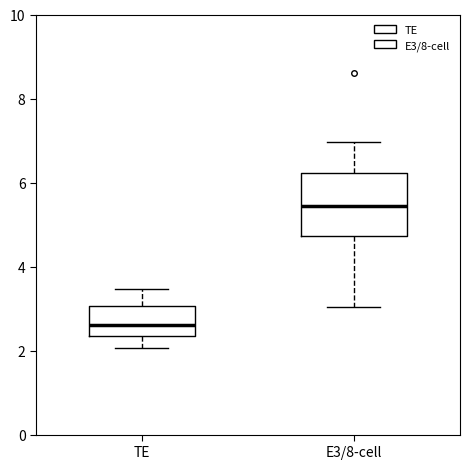

Reading left to right, transcribe this box plot: for each box, give where its median line is, the range the box spans, and where its two whiskers end, as read against the y-axis. The values are not printed on the chart, so give them approximately, as read against the axis.

TE: median 2.6, box 2.4 to 3.0, whiskers 2.0 to 3.4
E3/8-cell: median 5.4, box 4.8 to 6.2, whiskers 3.0 to 7.0